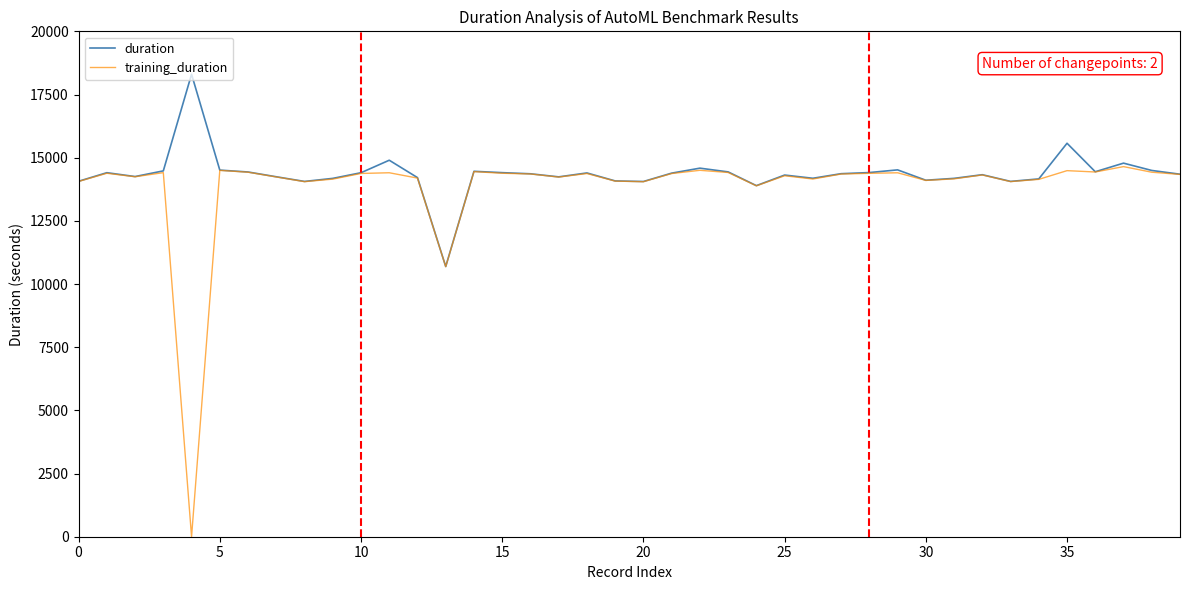

What is the maximum value for training_duration?

14646.7